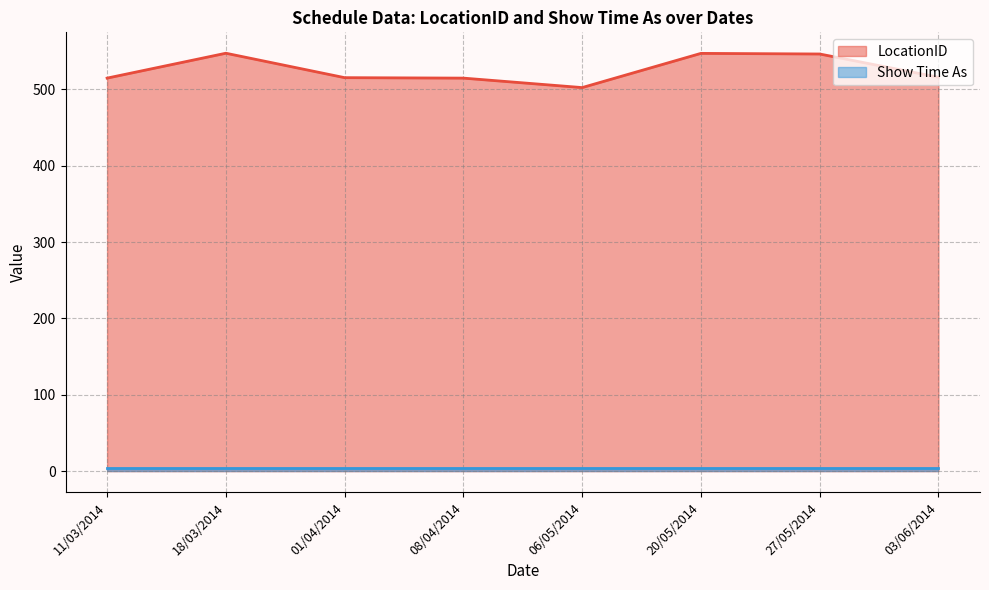

What is the total value across all series at 27/05/2014?

550.4